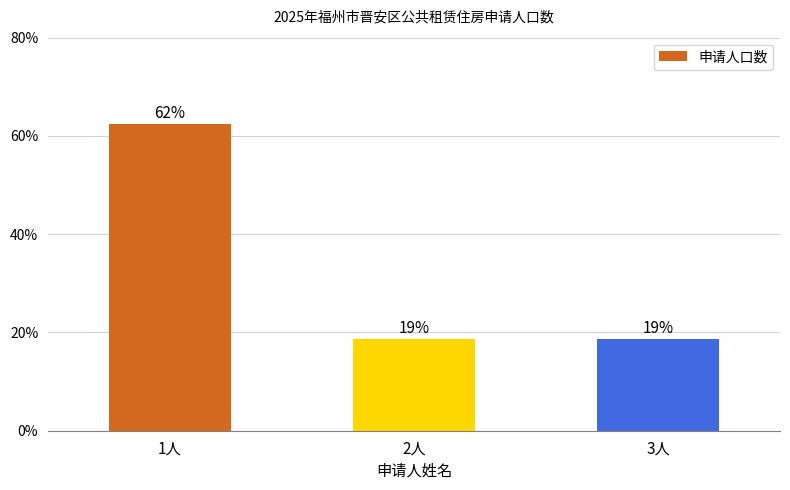

What value does the data have at 1人?

10